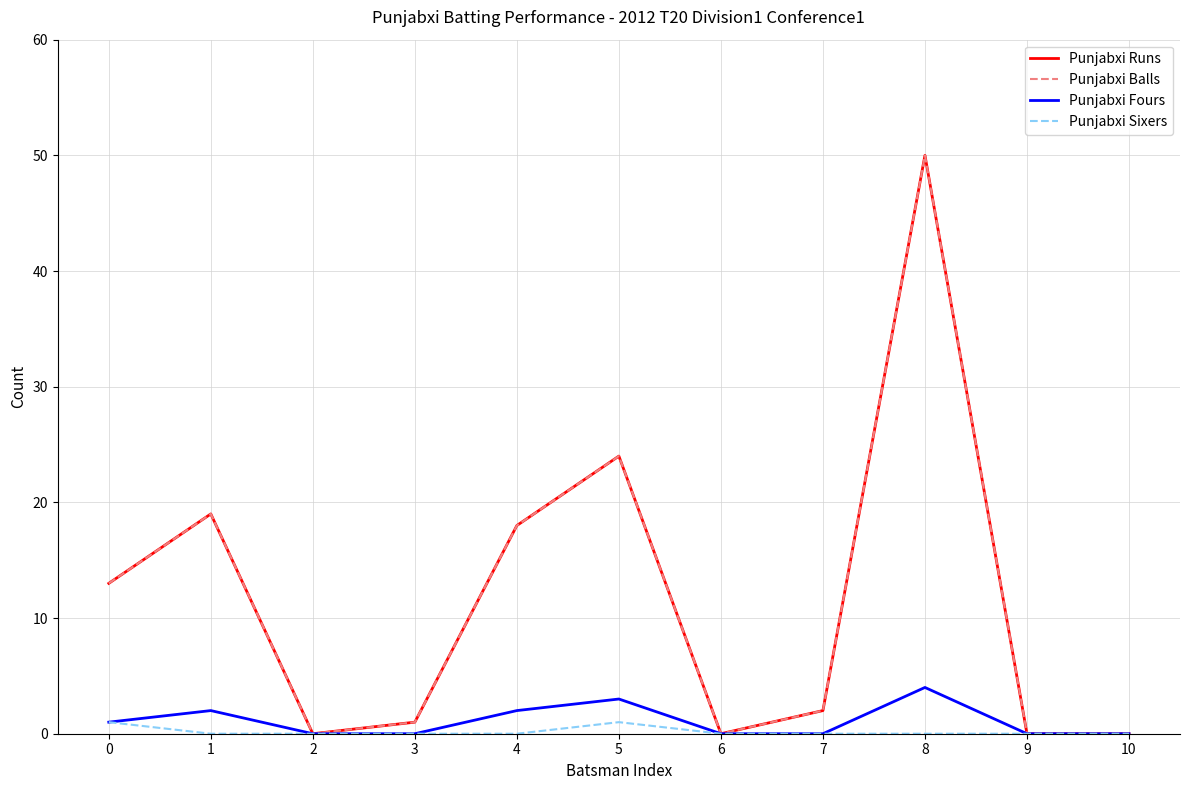

Does the chart have visible grid lines?

Yes